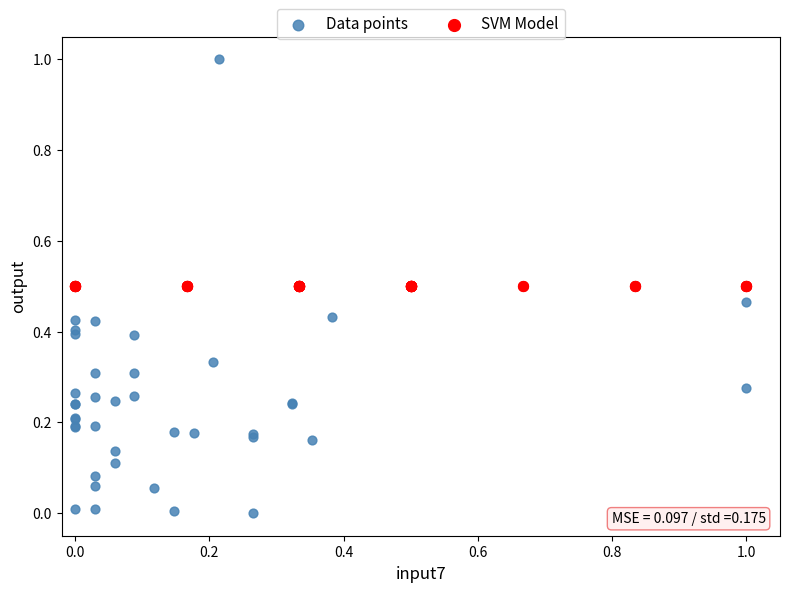

Which series contains the highest Y value?

Data points